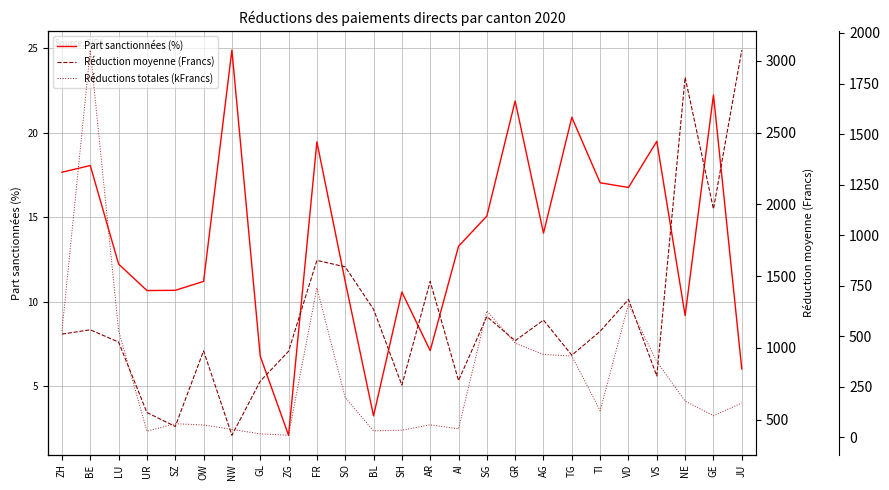

Where does the Réductions totales (kFrancs) series first go above 169?

ZH